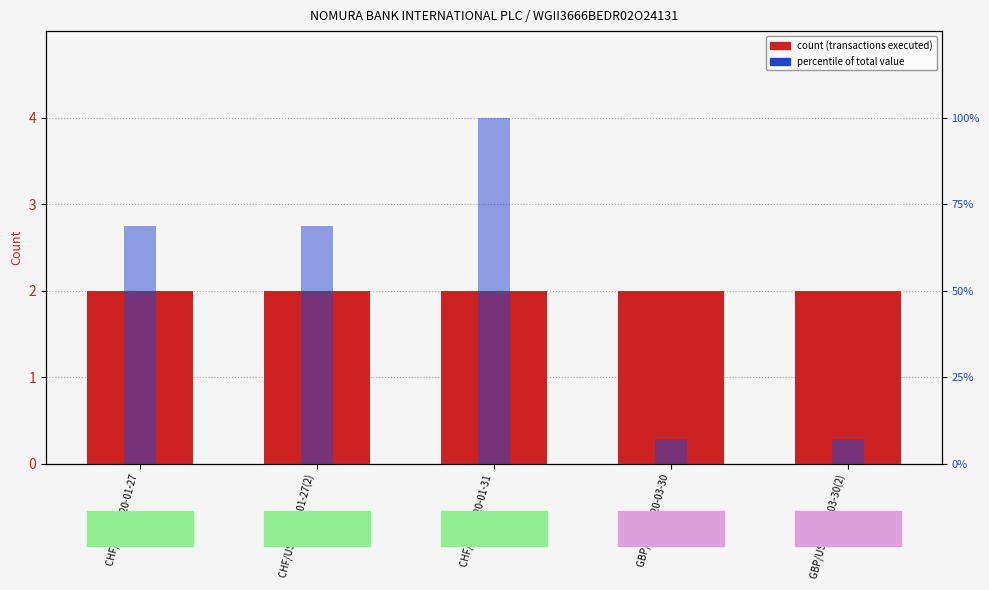

What is the value of the Percentile of total value bar at the 4th from the left?

7.3